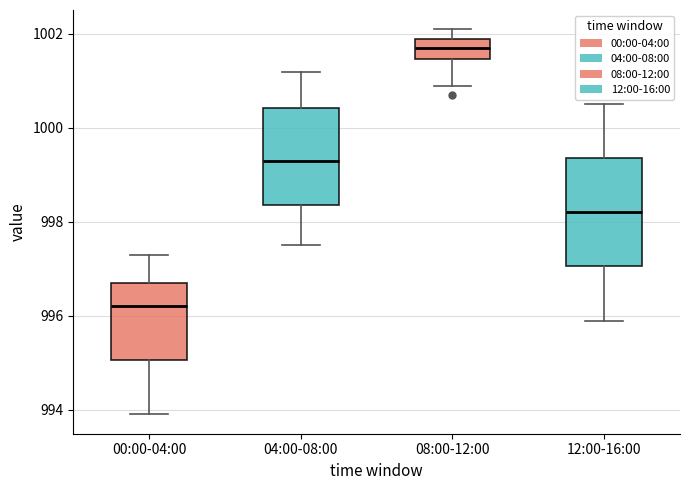

Which box is the tallest, from its lower edge to its upper edge?

12:00-16:00